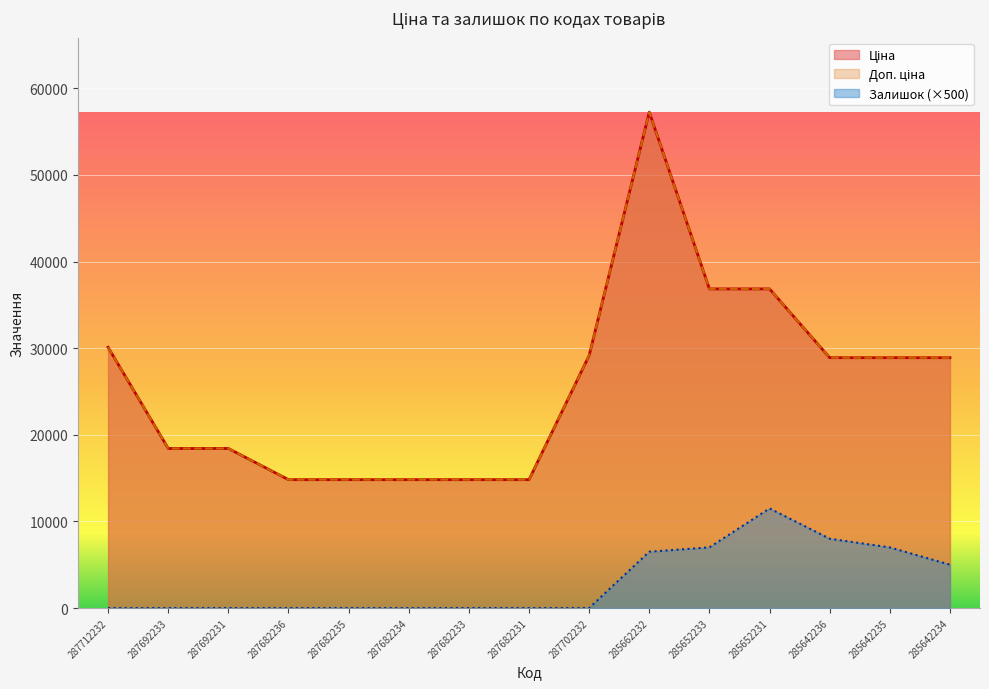

What is the difference between the maximum and minimum values in the Залишок series?

11500.0